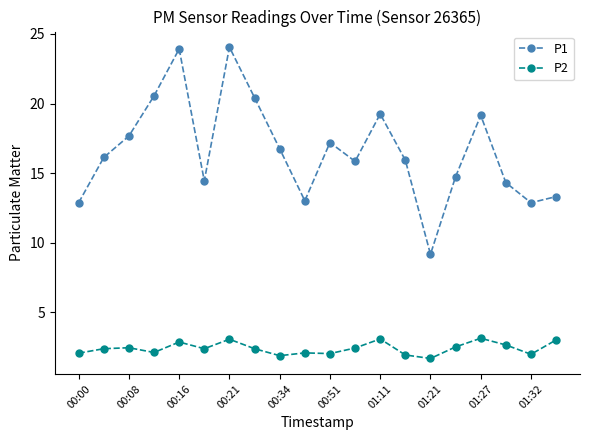

What is the maximum value shown in the chart?

24.1